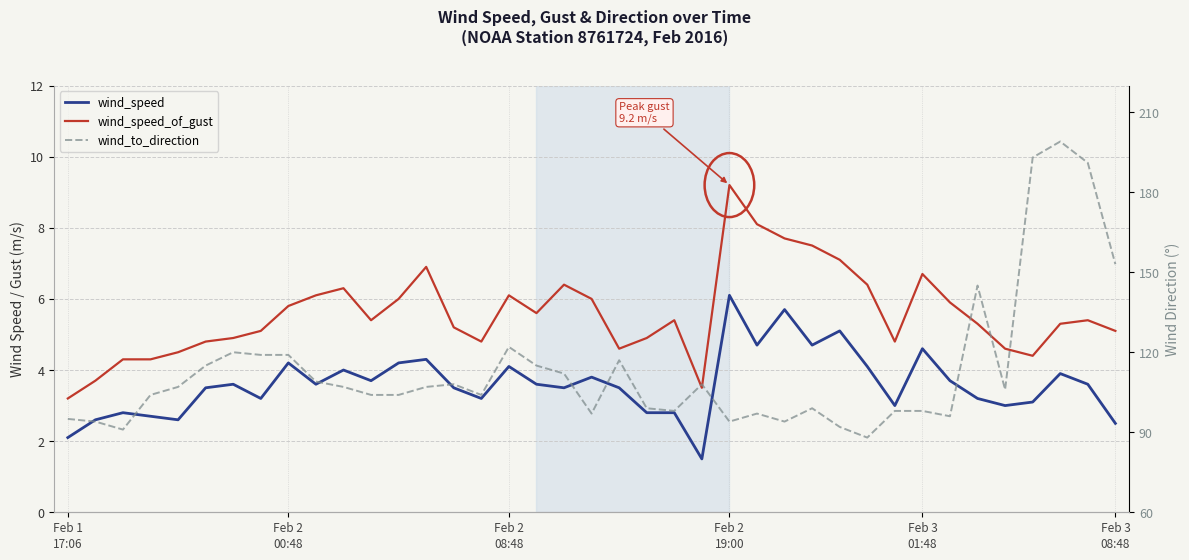

How many lines are shown in the chart?

3